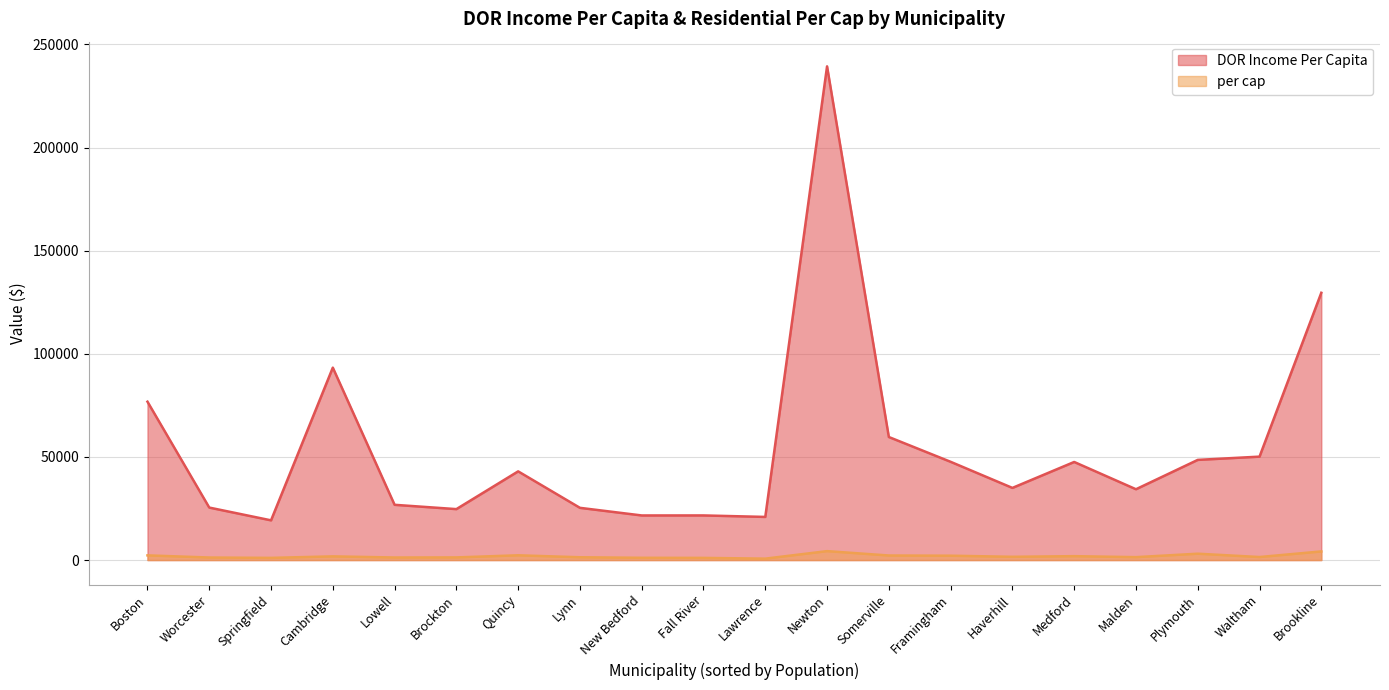

True or false: DOR Income Per Capita and per cap cross at least once.

False